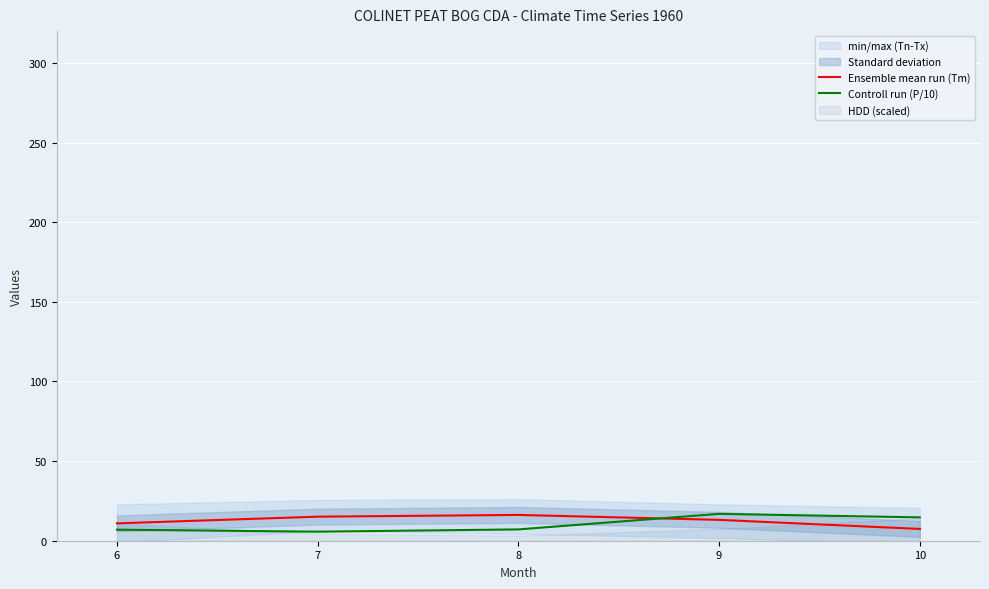

Which series has the largest range (max minus min)?

Controll run (P/10)